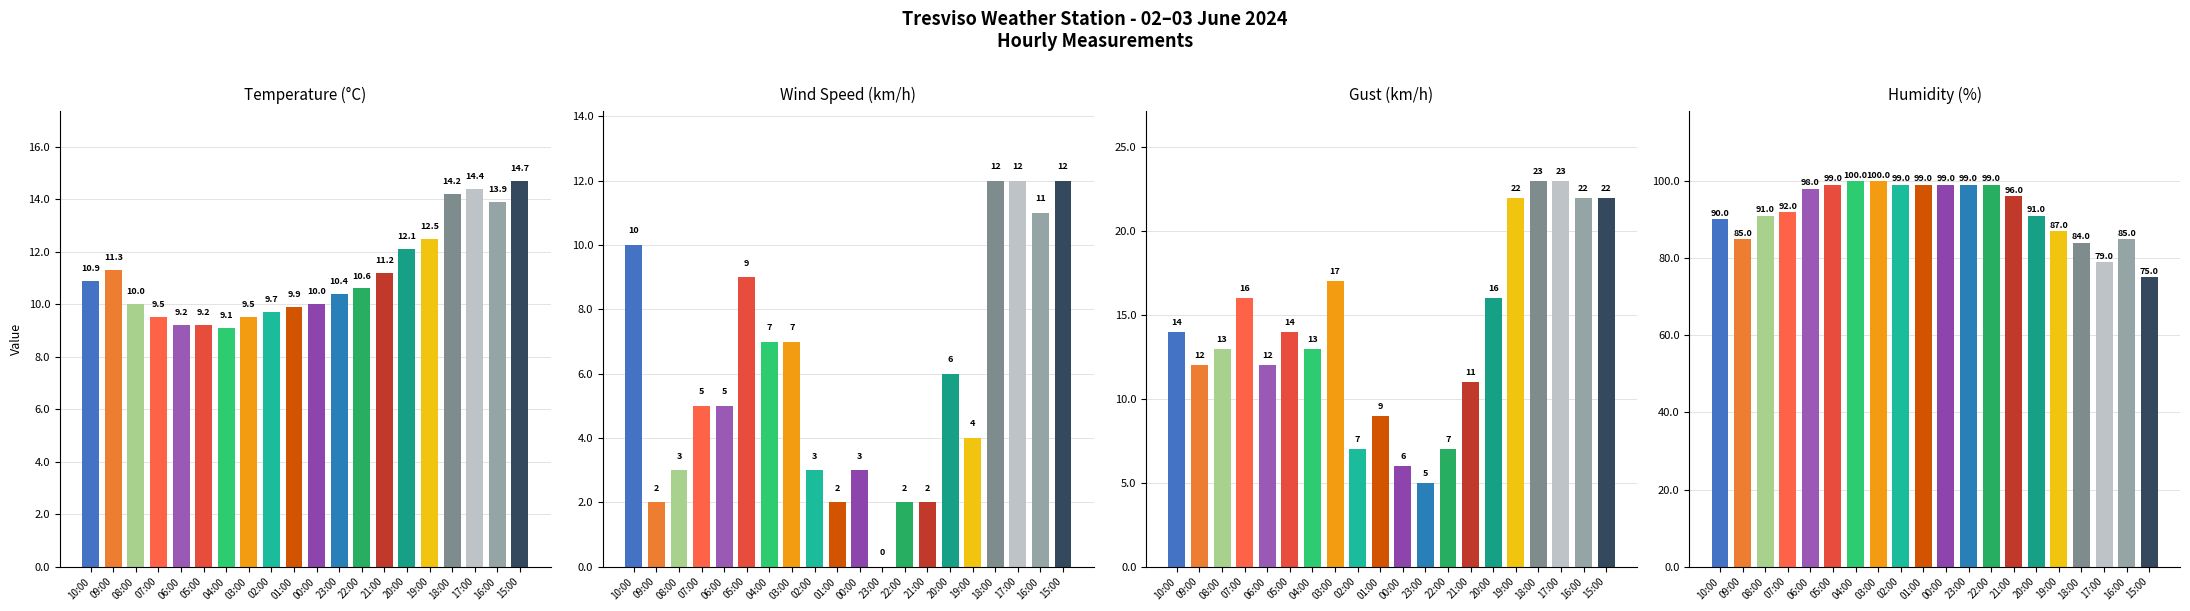

What is the sum of all Wind speed (km/h) values?

117.0